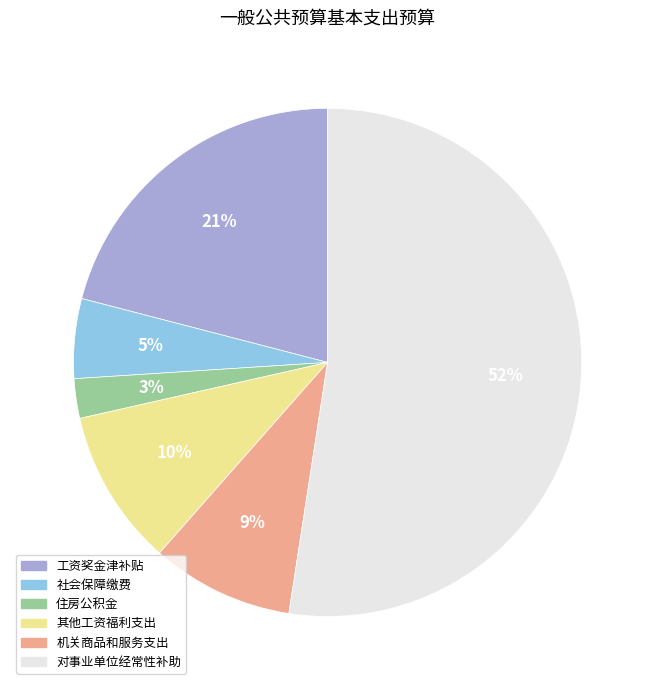

Do 机关商品和服务支出 and 住房公积金 together represent more than half of the pie?

No